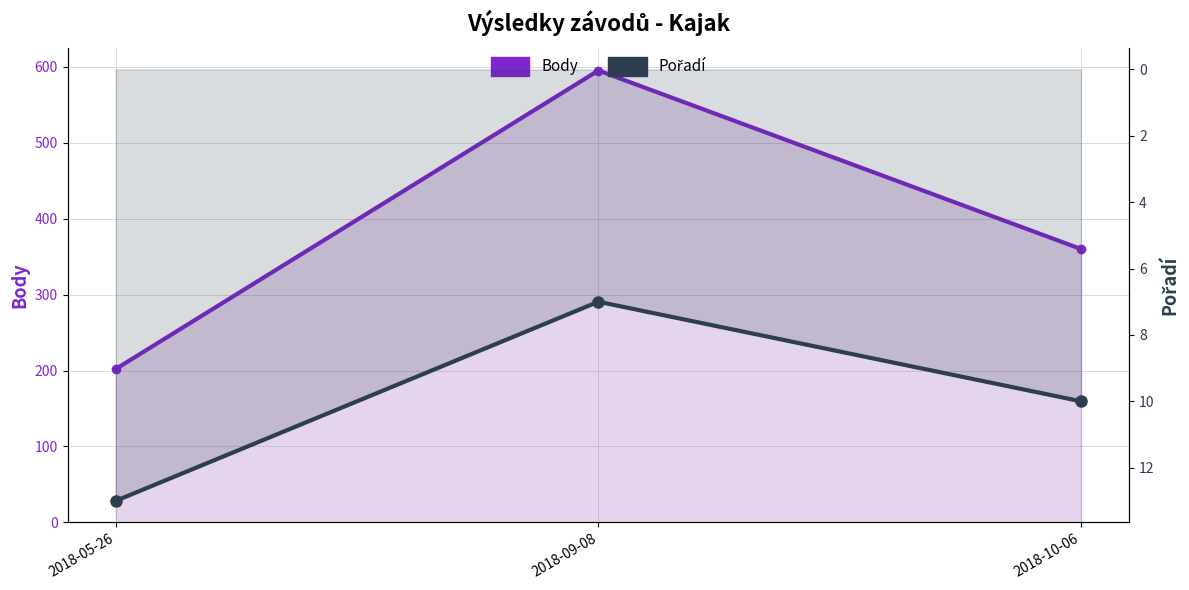

How many values in the Pořadí series are below 10?

1